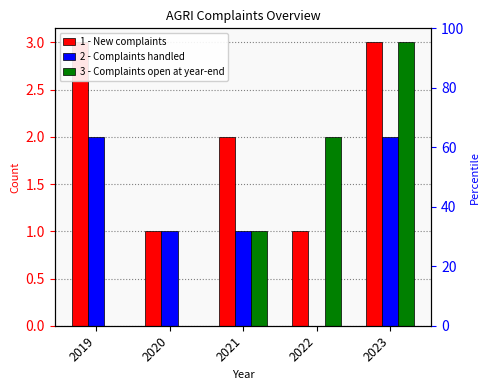

Reading left to right, what are all the values shown in this chart?

1 - New complaints: 2019=3	2020=1	2021=2	2022=1	2023=3
2 - Complaints handled: 2019=2	2020=1	2021=1	2022=0	2023=2
3 - Complaints open at year-end: 2019=0	2020=0	2021=1	2022=2	2023=3